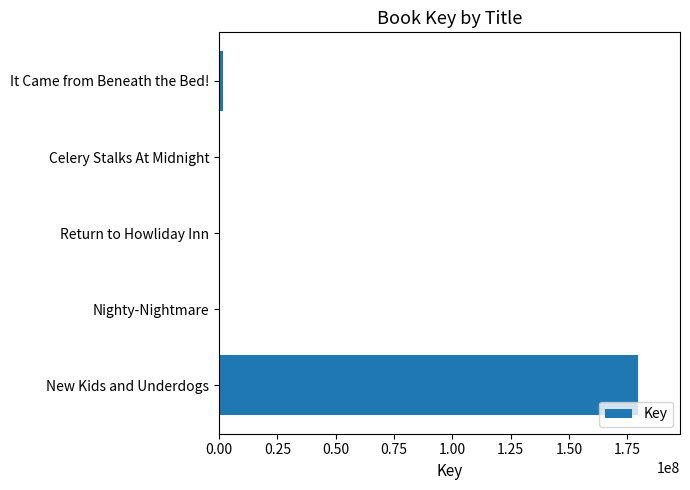

Where is the data nearest to the value 89862798?

It Came from Beneath the Bed!